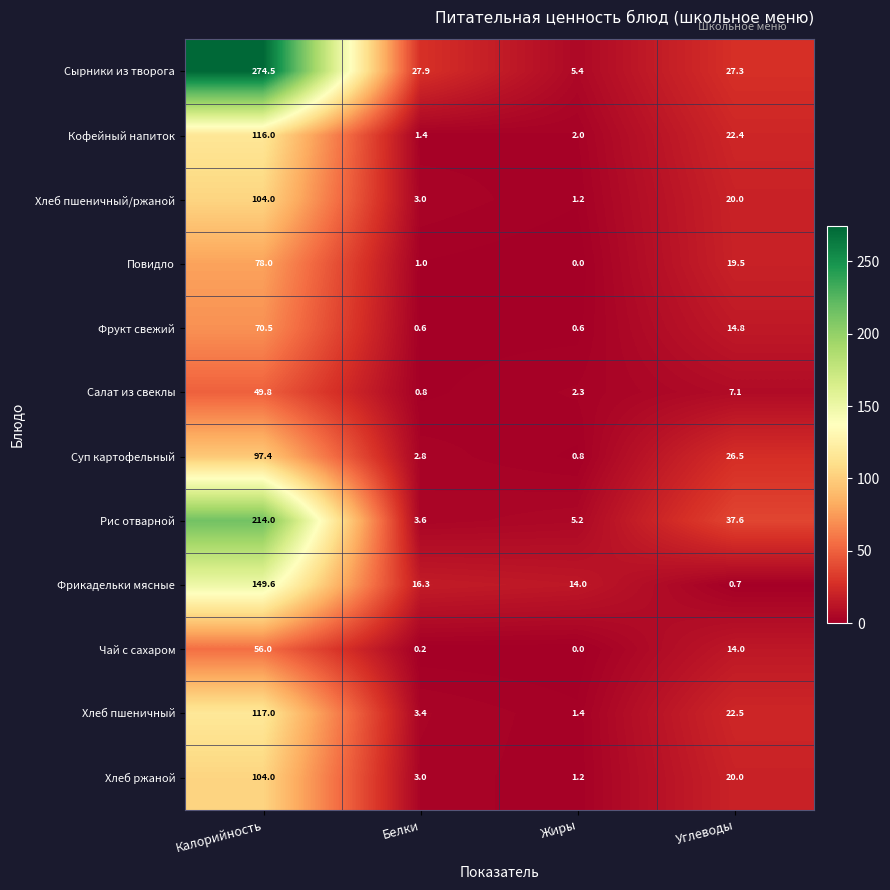

What is the total value across all series at Белки?

64.0